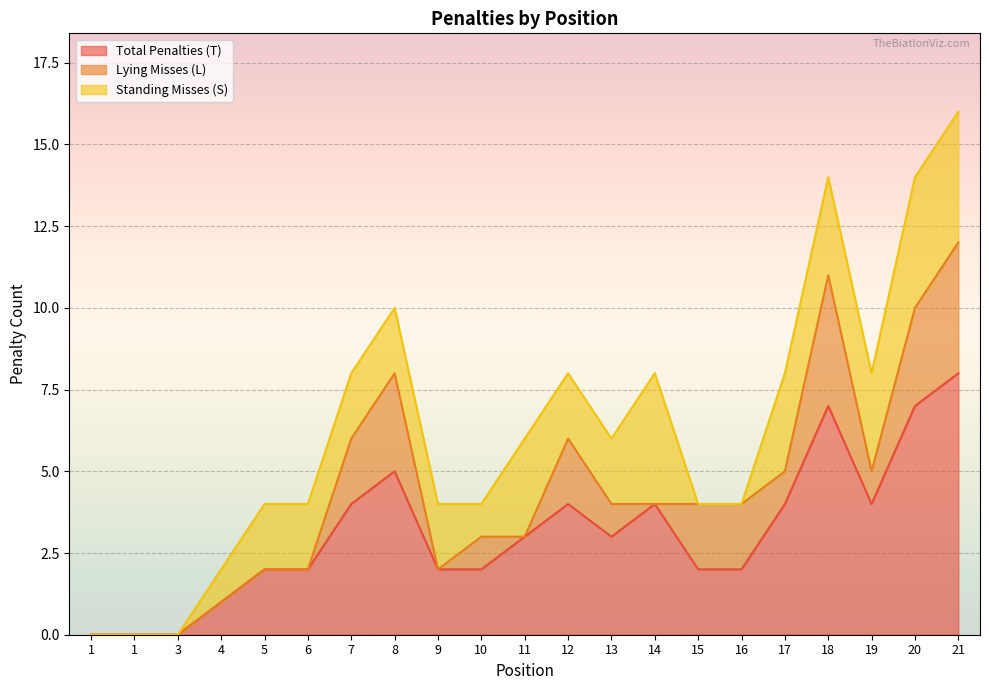

Is it true that Total Penalties (T) equals -3 at 3?

False